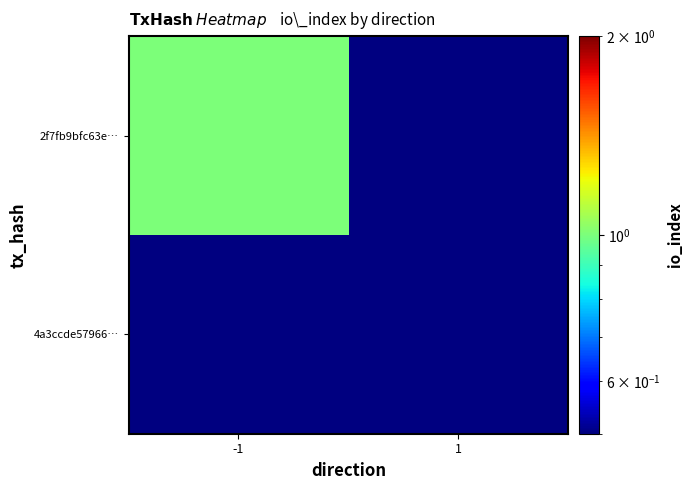

Which series has the largest range (max minus min)?

2f7fb9bfc63ed394fc220a74933dd2ef60ba924